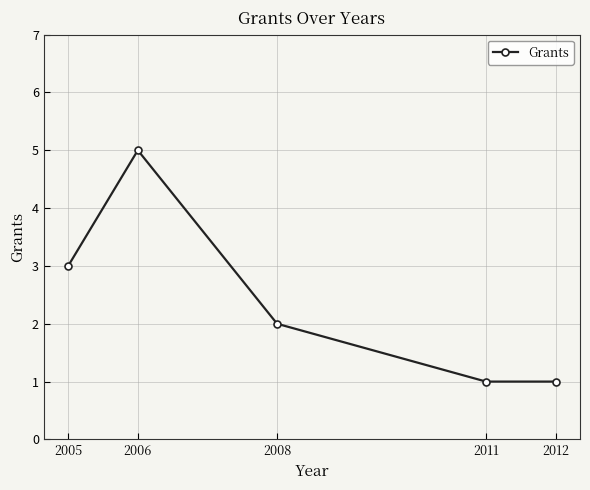

The chart shows a value of 3 at 2008. True or false?

False